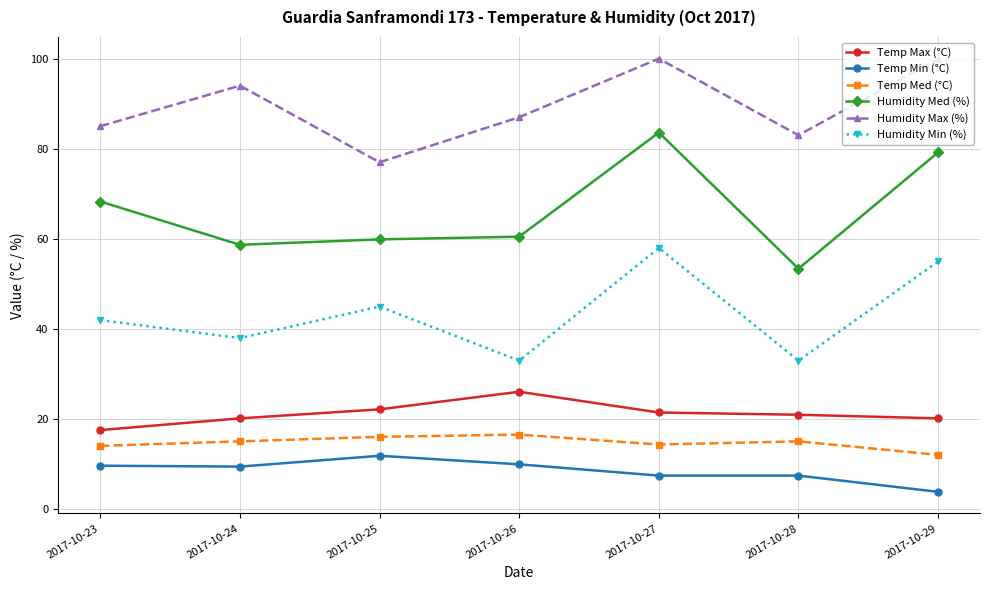

What is the difference between the maximum and minimum values in the Humidity Max (%) series?

23.0